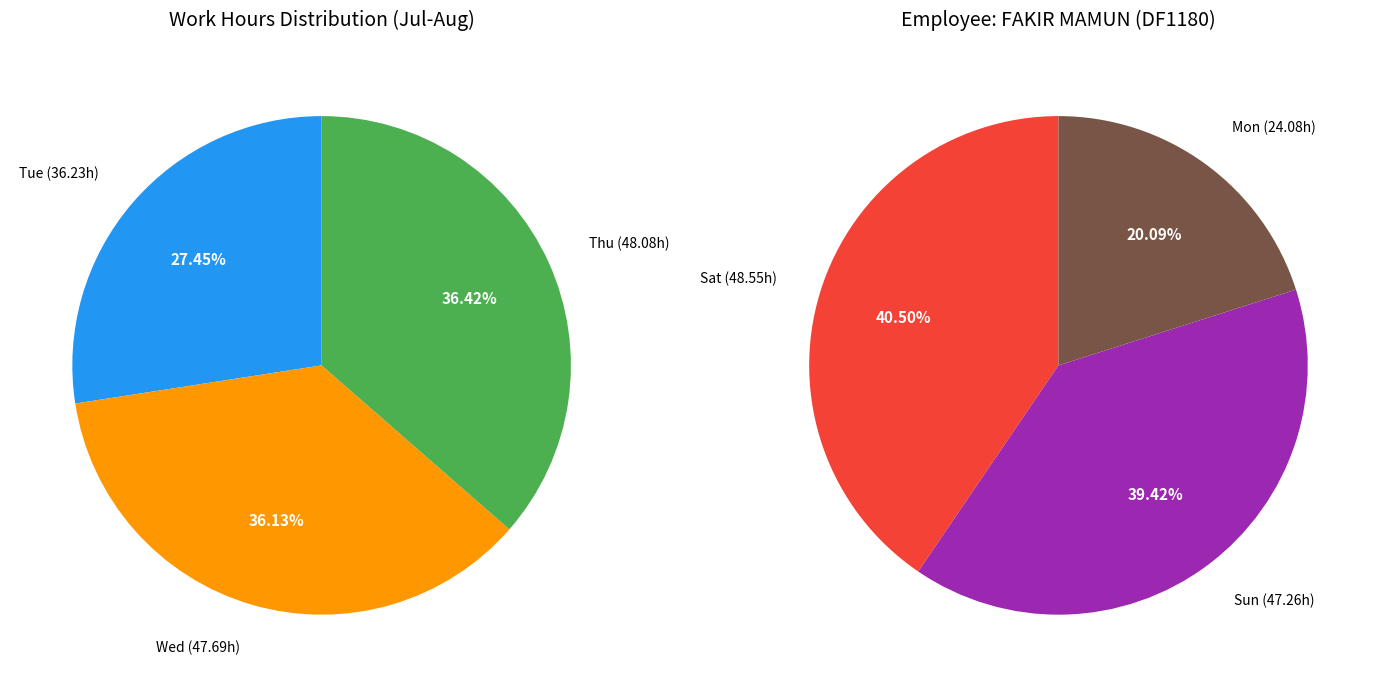

Is it true that 14-Sun is 1% of the pie?

False